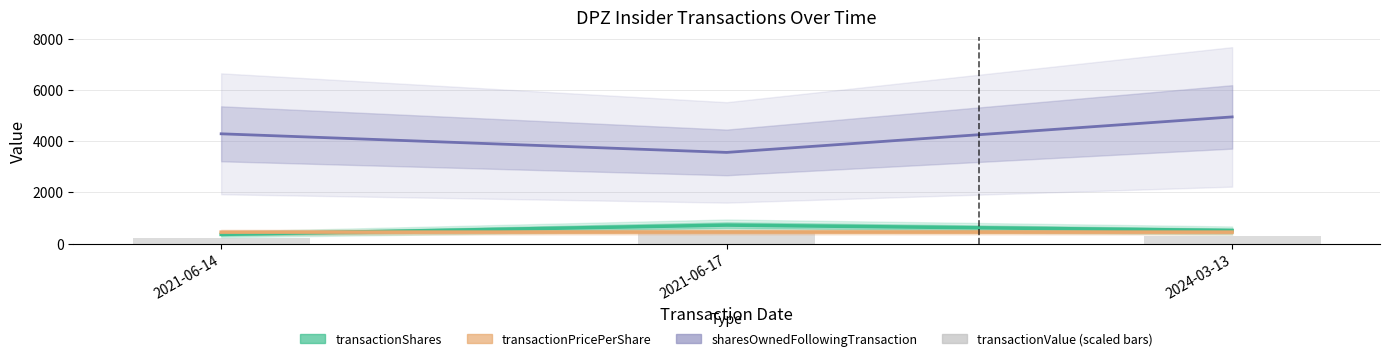

What is the label of the 1st bar from the left?

2021-06-14